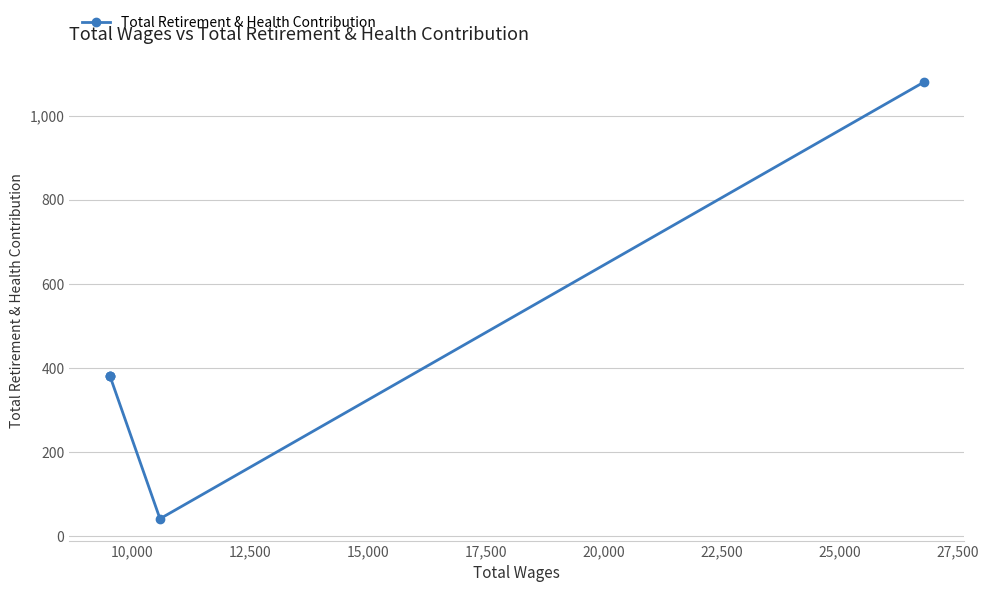

What is the difference between the maximum and second lowest values?

698